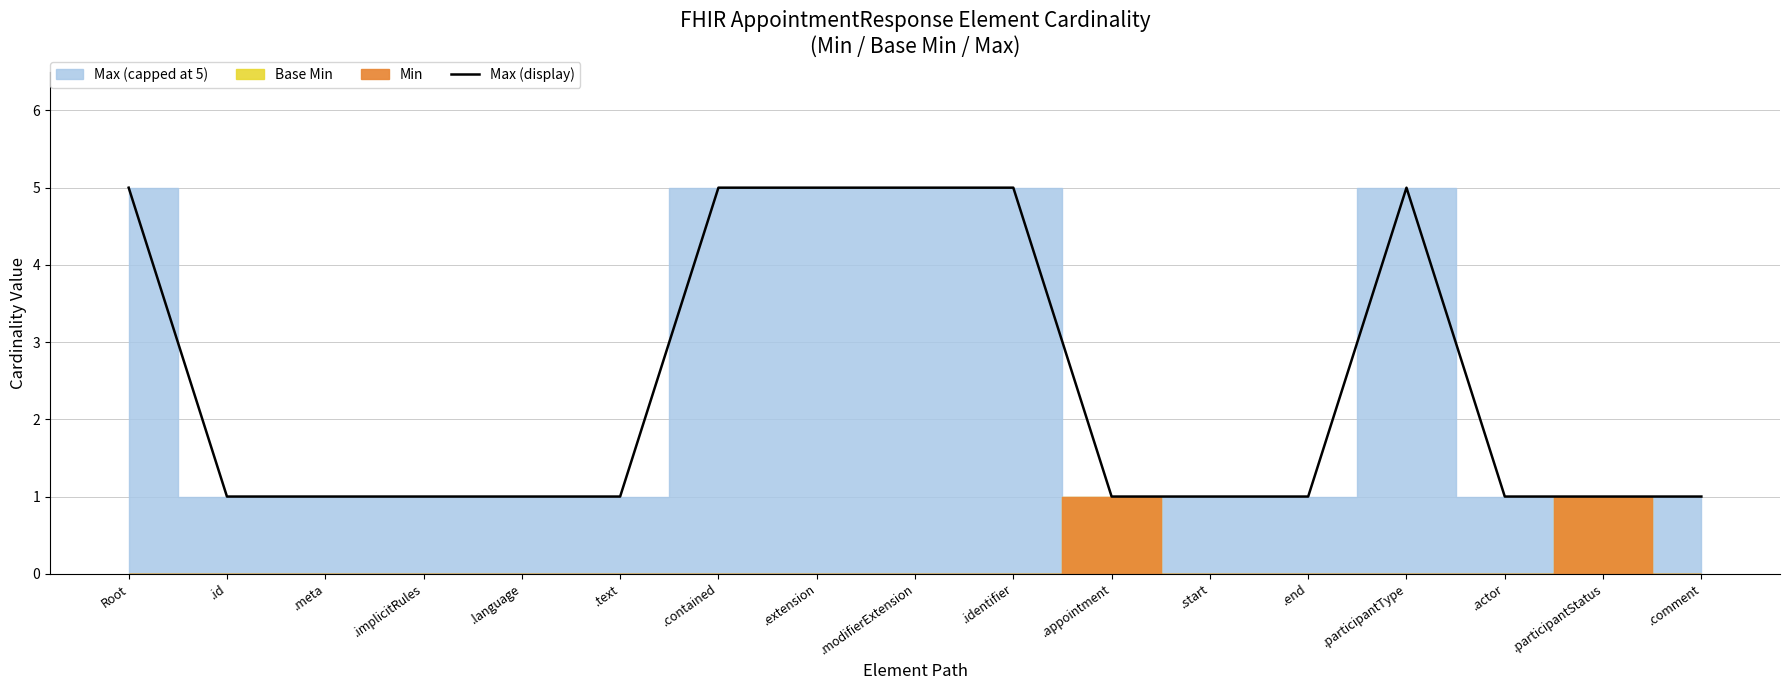

Where is the first local maximum?

.participantType